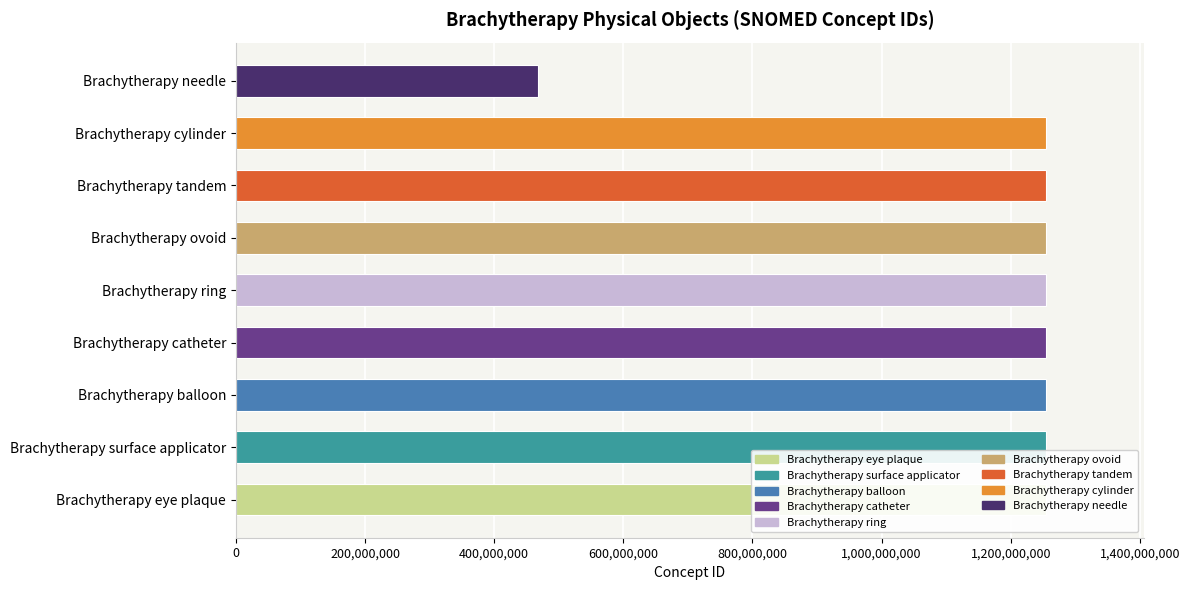

What value does the data have at Brachytherapy needle?

467968000